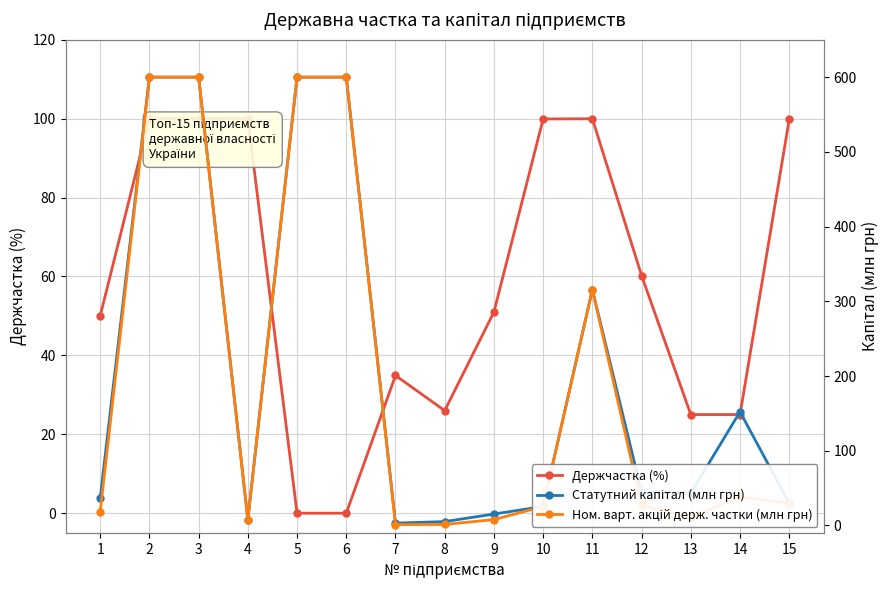

True or false: Статутний капітал (млн грн) has a value of 3.2 at 7.

True